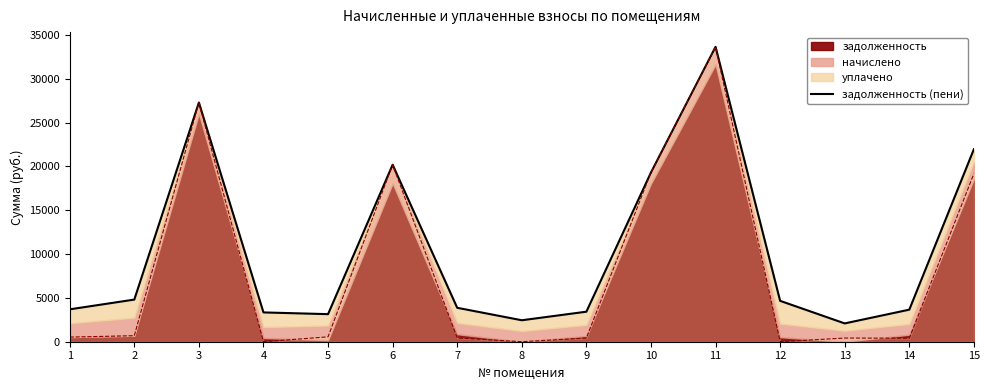

Is it true that the value at 4 is 5030.4?

False